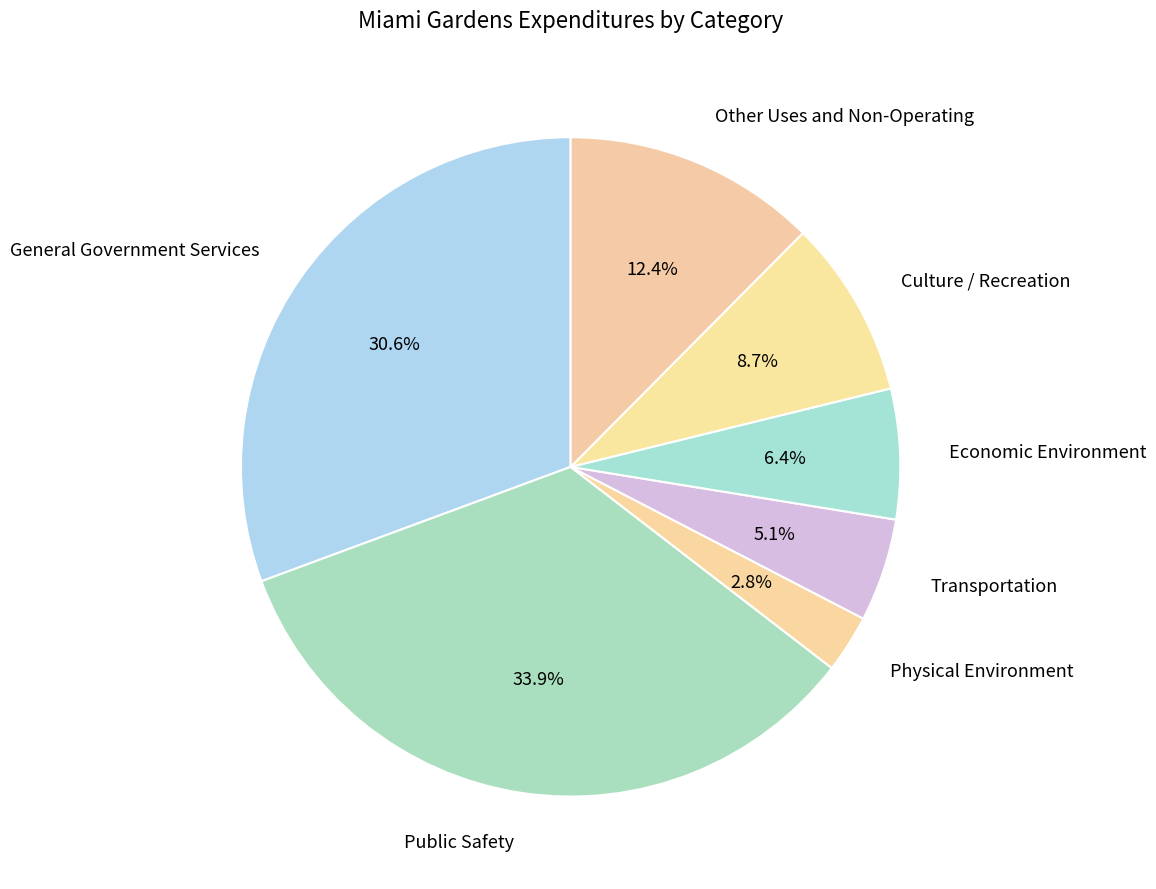

Count the number of slices in the pie.

7